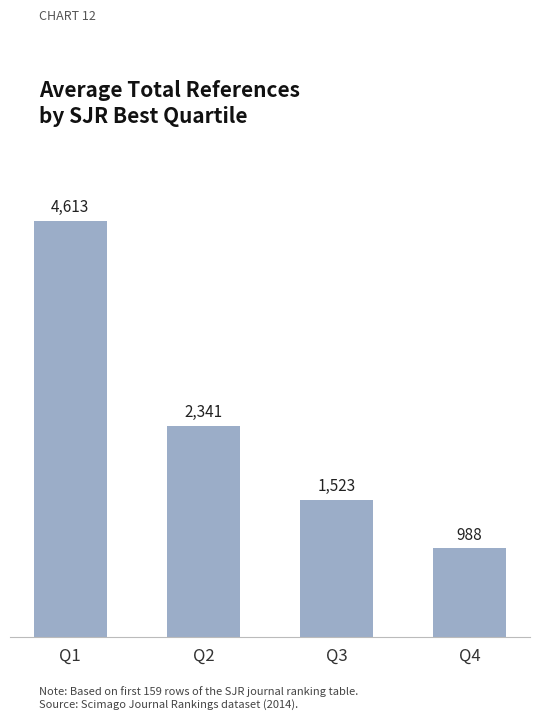

Where does the data first go above 2341?

Q1